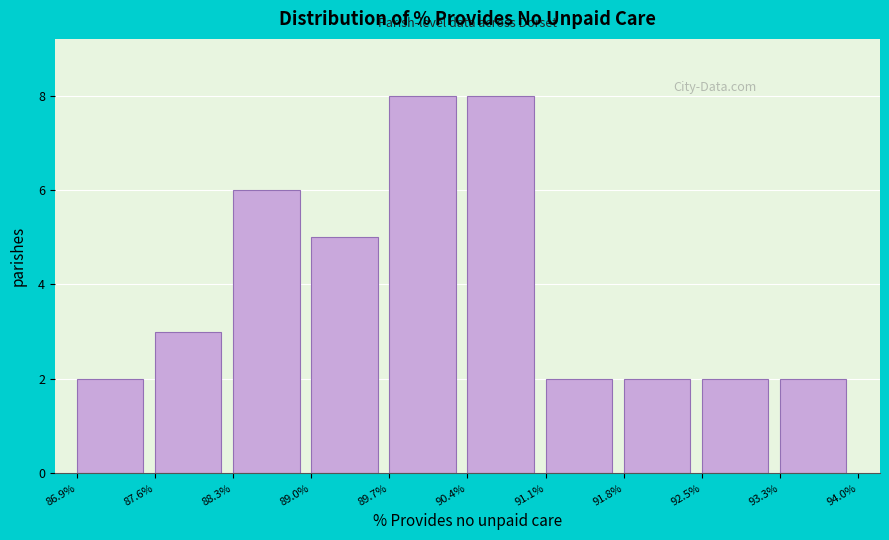

How tall is the bar that spans 93.3% to 94.0% on the x-axis? The values are not printed on the chart, so give them approximately, as read against the axis.

2